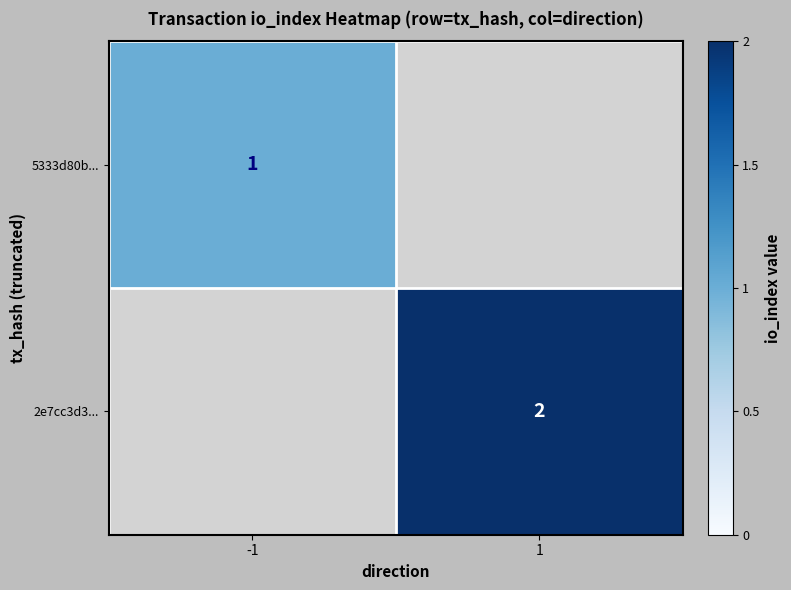

Which label corresponds to the smallest value in the chart?

-1